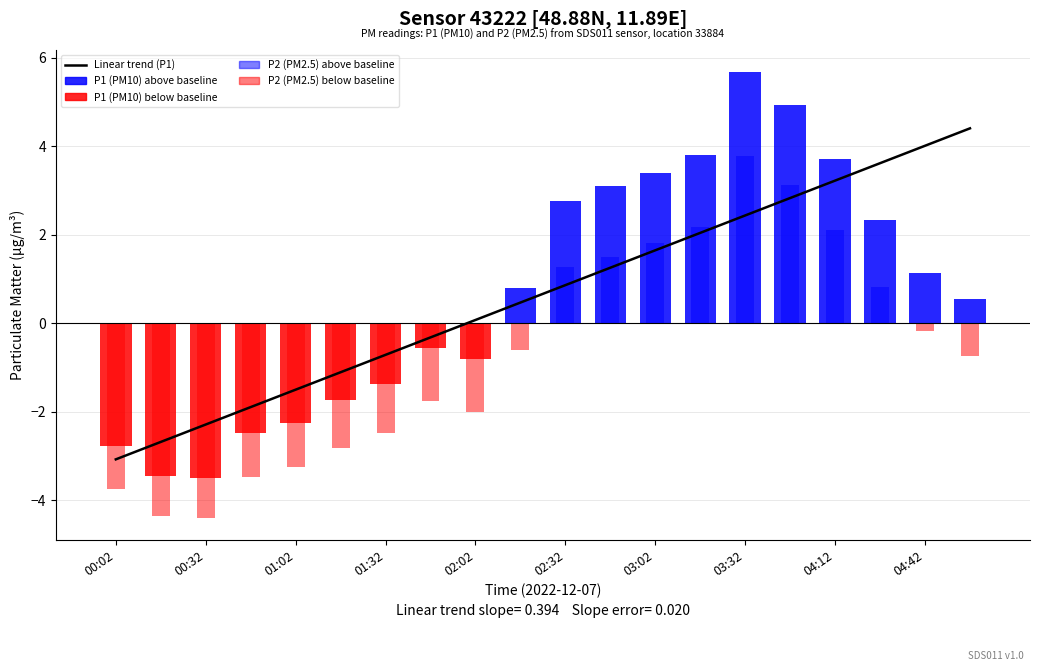

The value of Linear trend (P1) at 02:32 is 0.9. True or false?

True